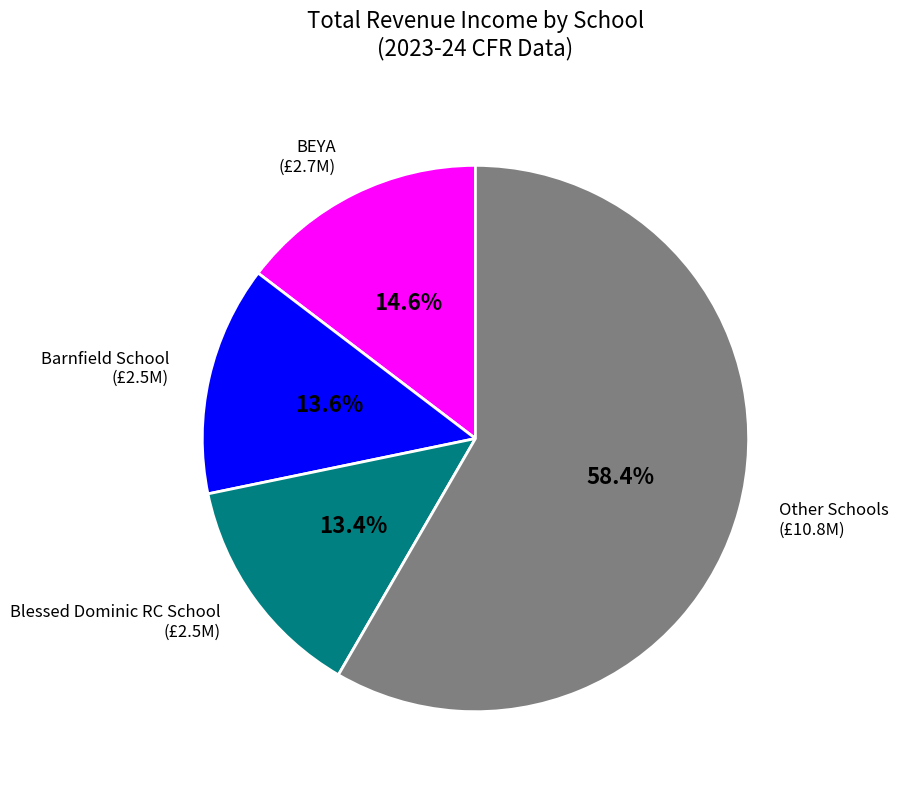

Is there a majority slice in this chart?

Yes